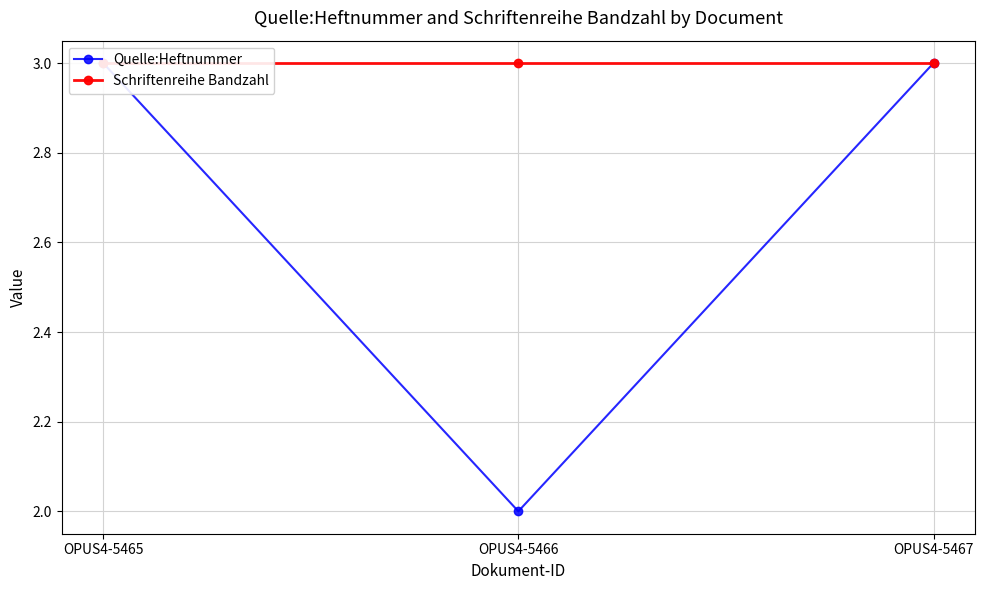

The value of Quelle:Heftnummer at OPUS4-5465 is 3. True or false?

True